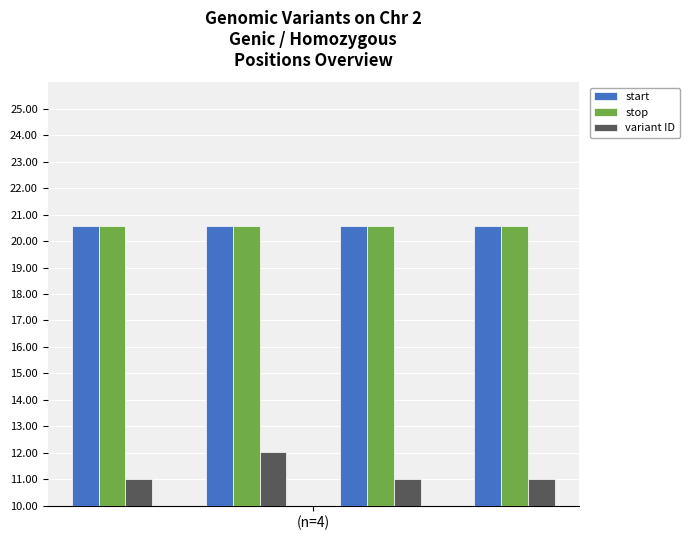

Count the stop values in the range 20 to 21.

4